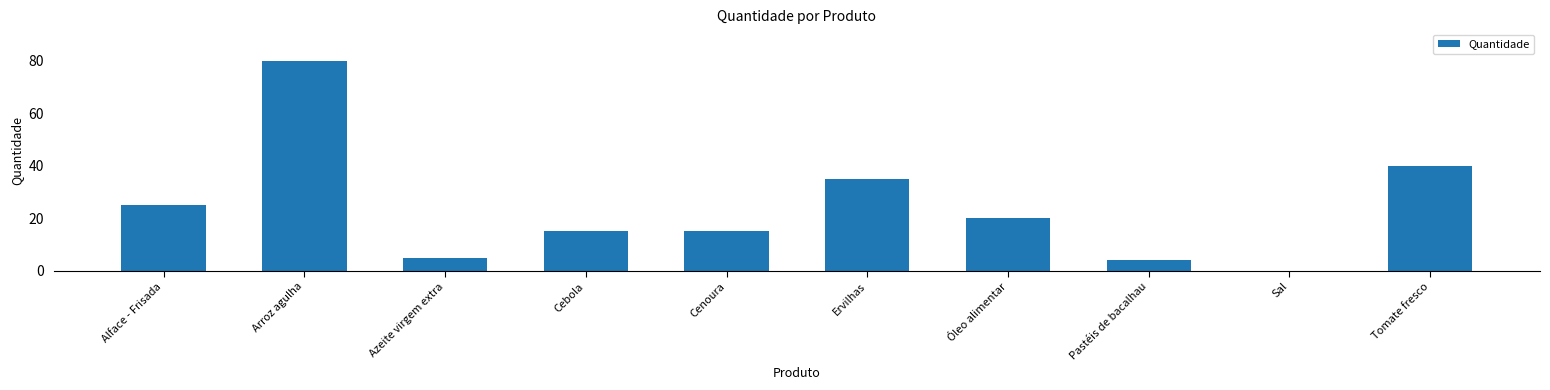

Between Pastéis de bacalhau and Azeite virgem extra, which is larger?

Azeite virgem extra